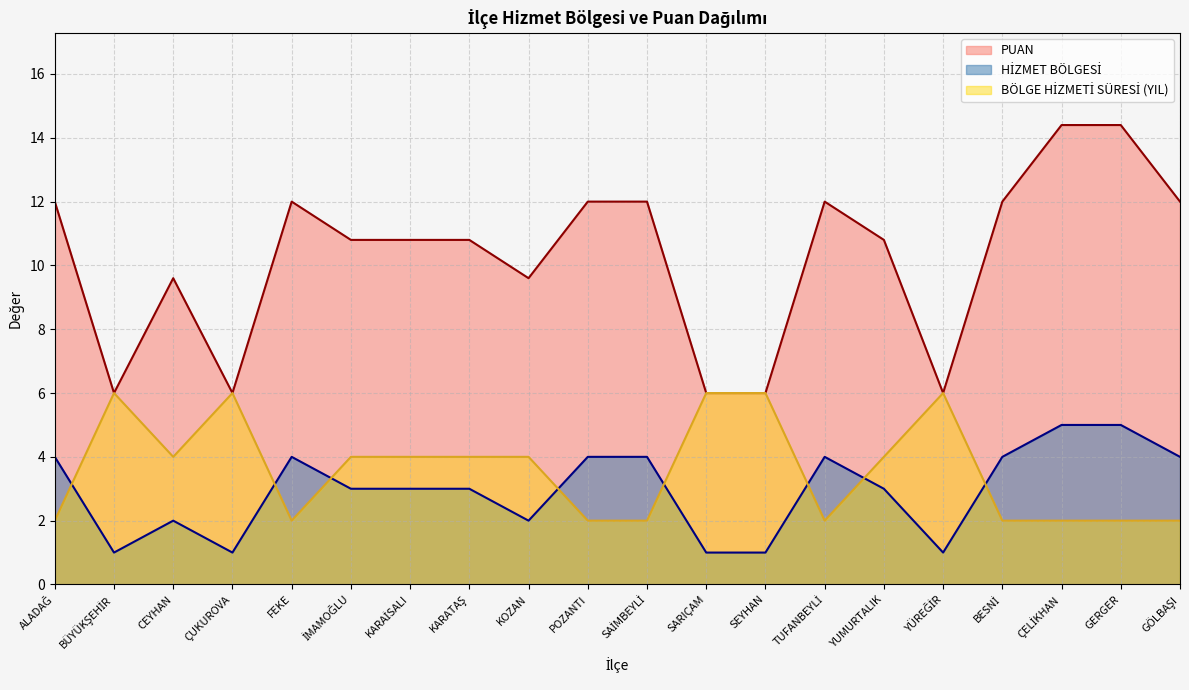

What is the label of the 18th point from the left?

ÇELİKHAN